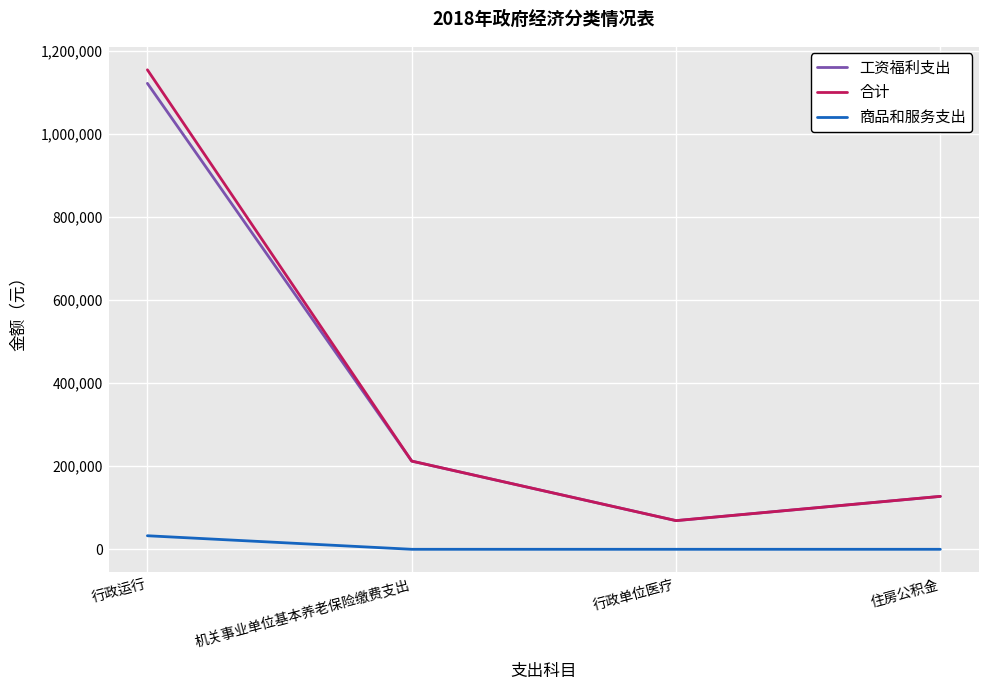

True or false: 合计 and 商品和服务支出 cross at least once.

False